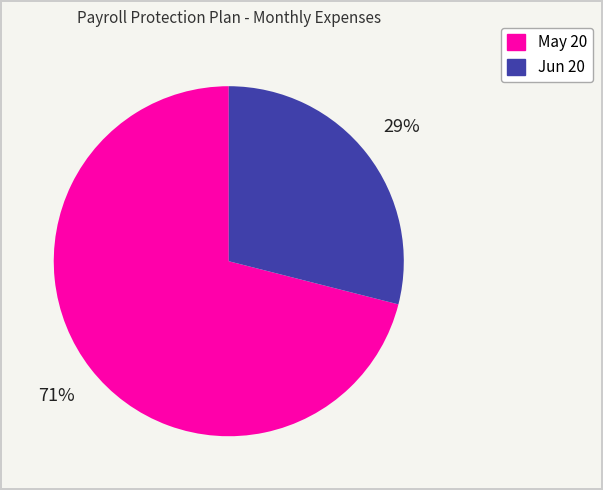

Rank the categories by value from lowest to highest.

Jun 20, May 20